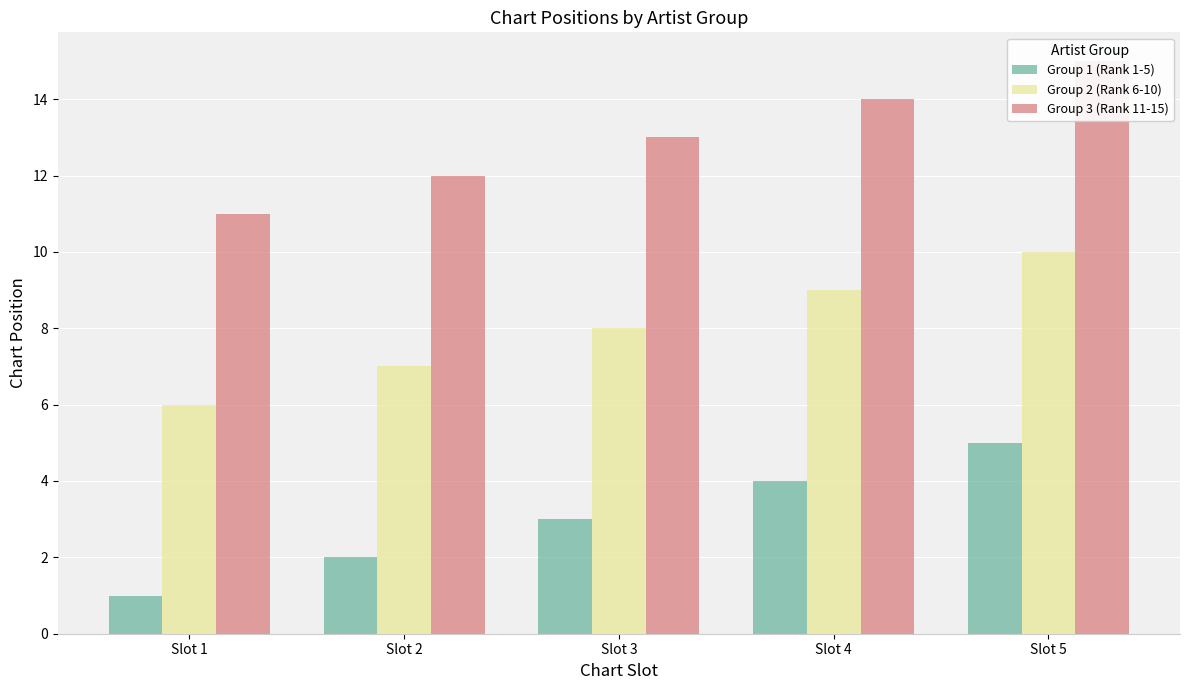

Which category has the lowest value in the Group 3 (Rank 11-15) series?

Slot 1